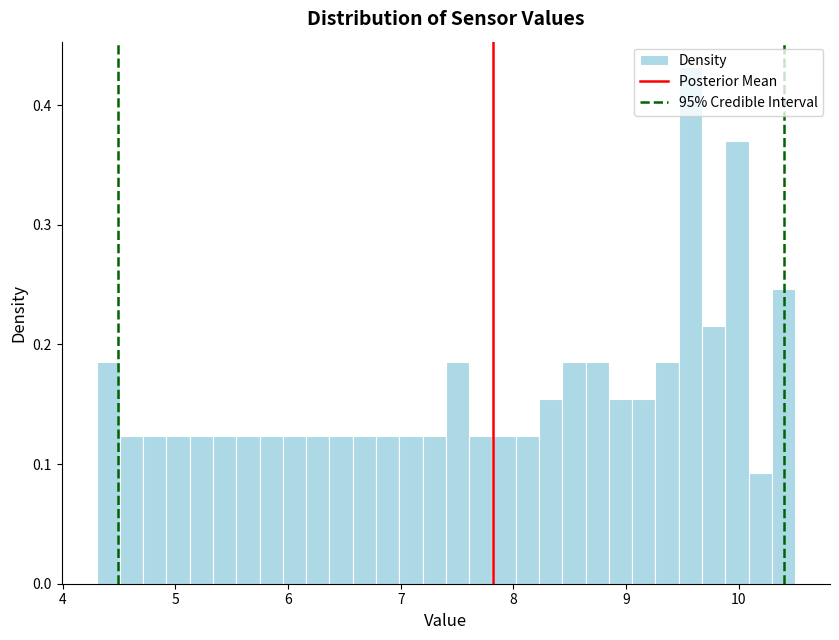

Around what value on the x-axis is the tallest bar? Give the approximate position of its centre, as read against the axis.

9.6